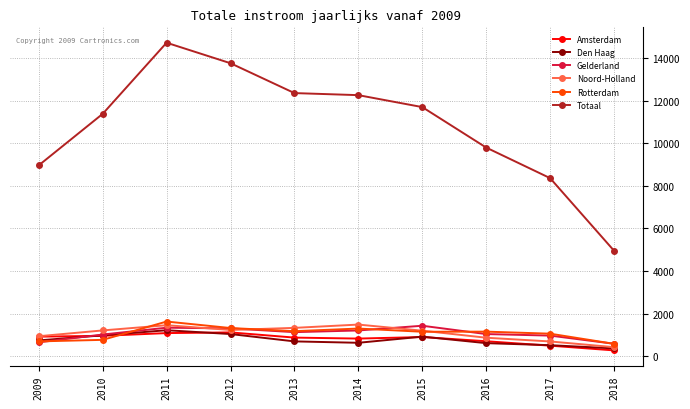

True or false: Noord-Holland has more than 0 points higher than both neighbors.

True